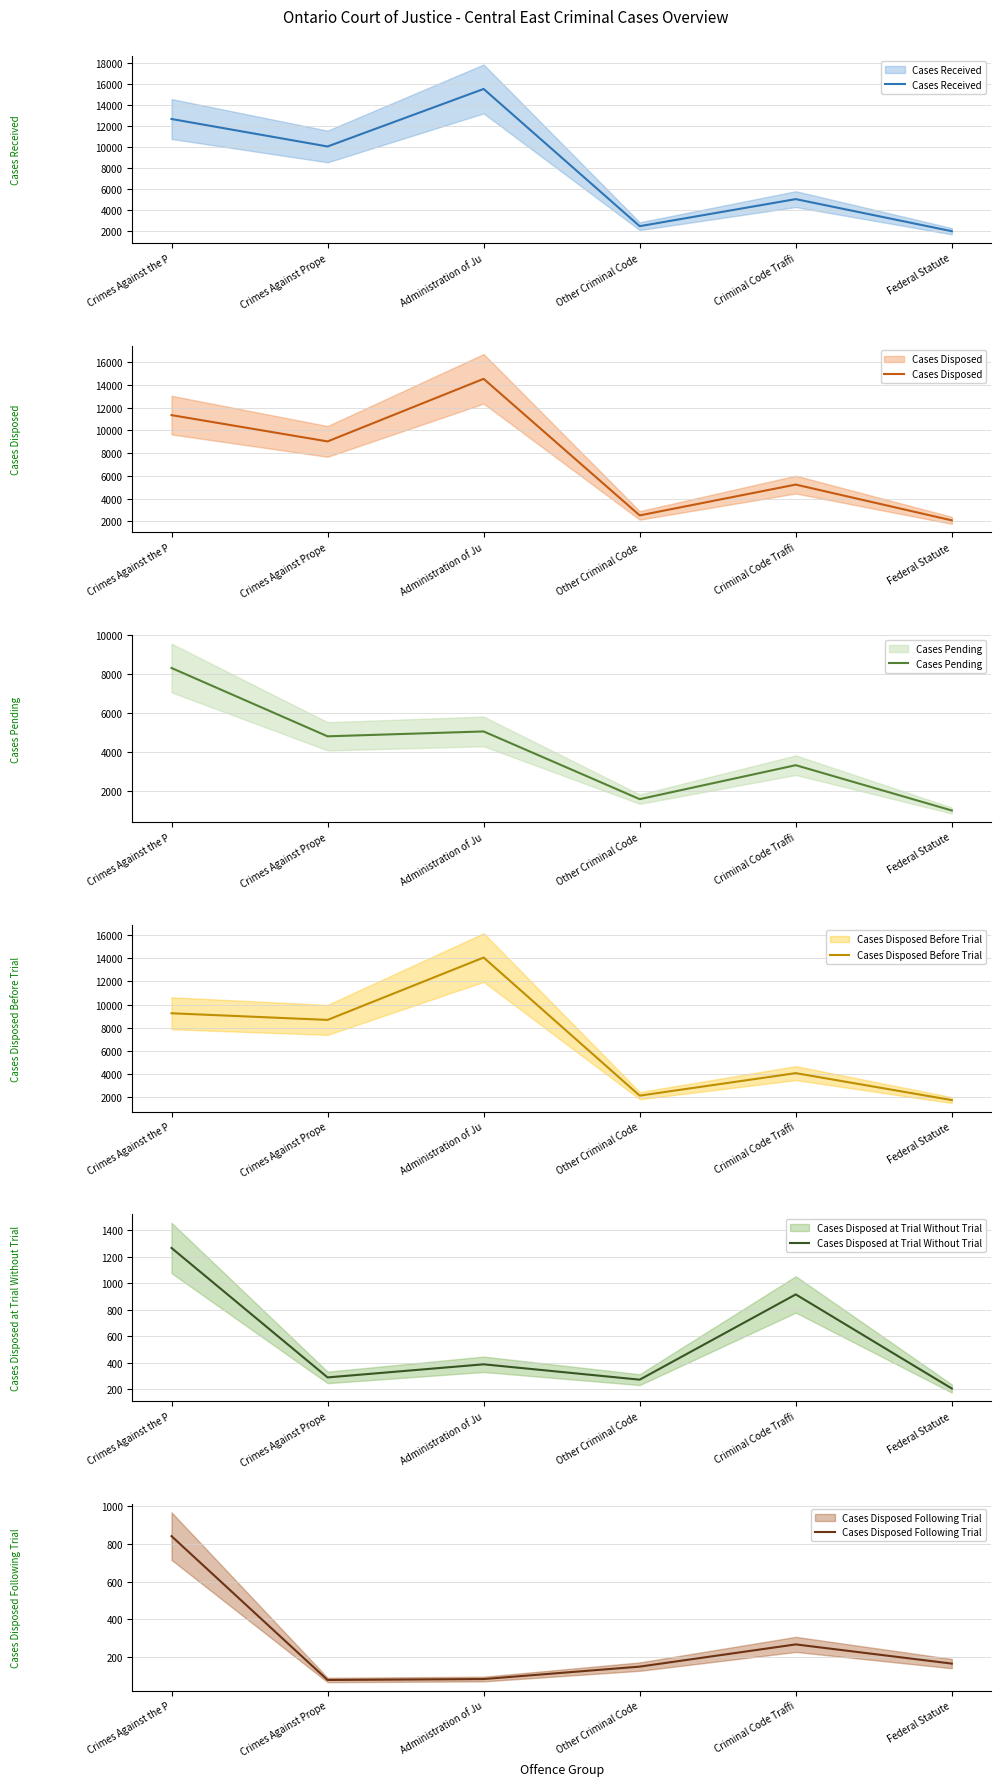

What position from the left is Criminal Code Traffi?

5